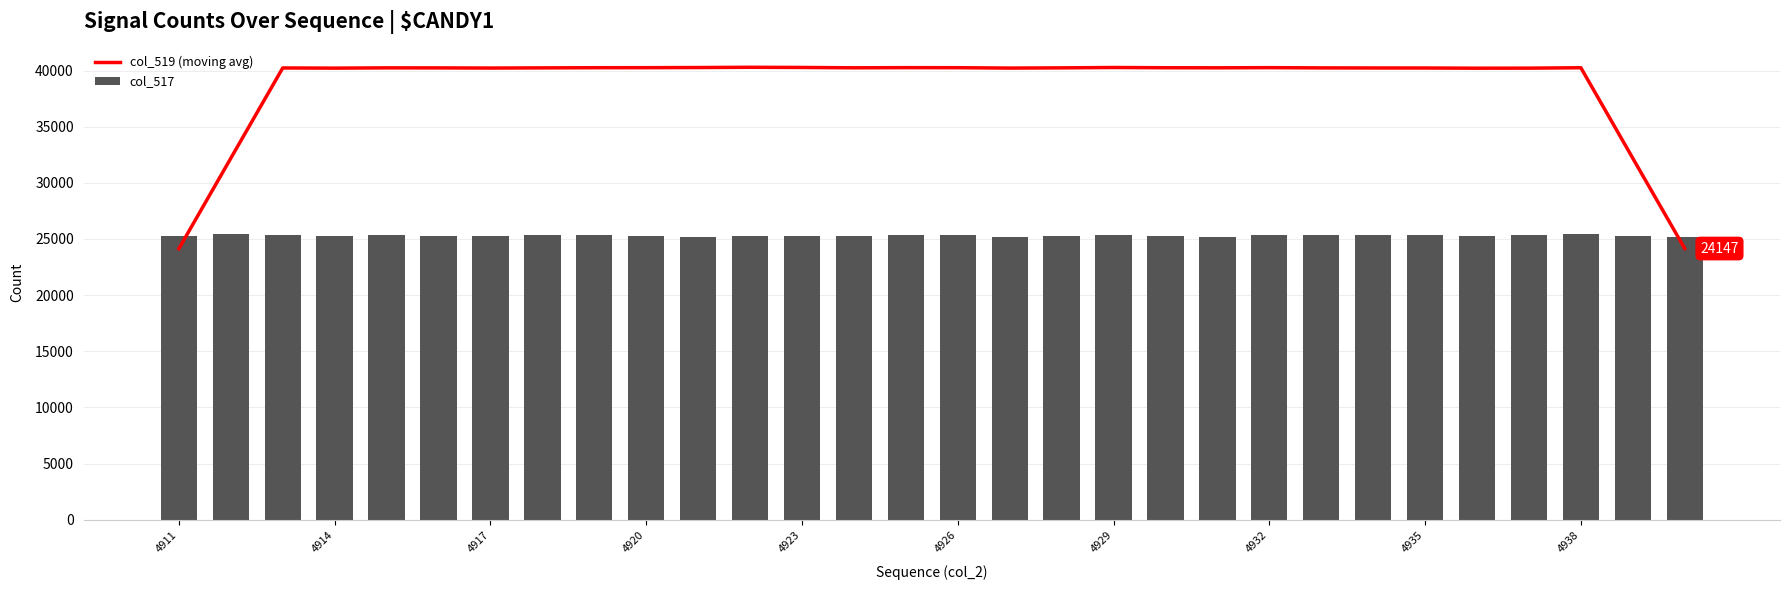

What is the minimum value for col_519 (moving avg)?

24131.8